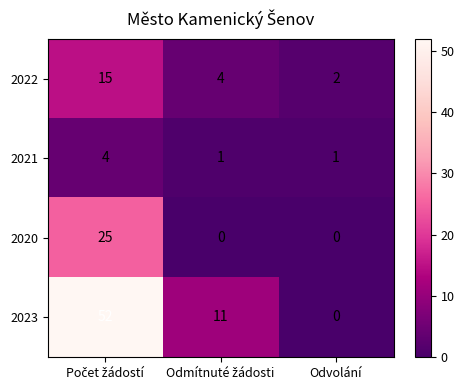

How many data points in 2023 are less than 11?

1